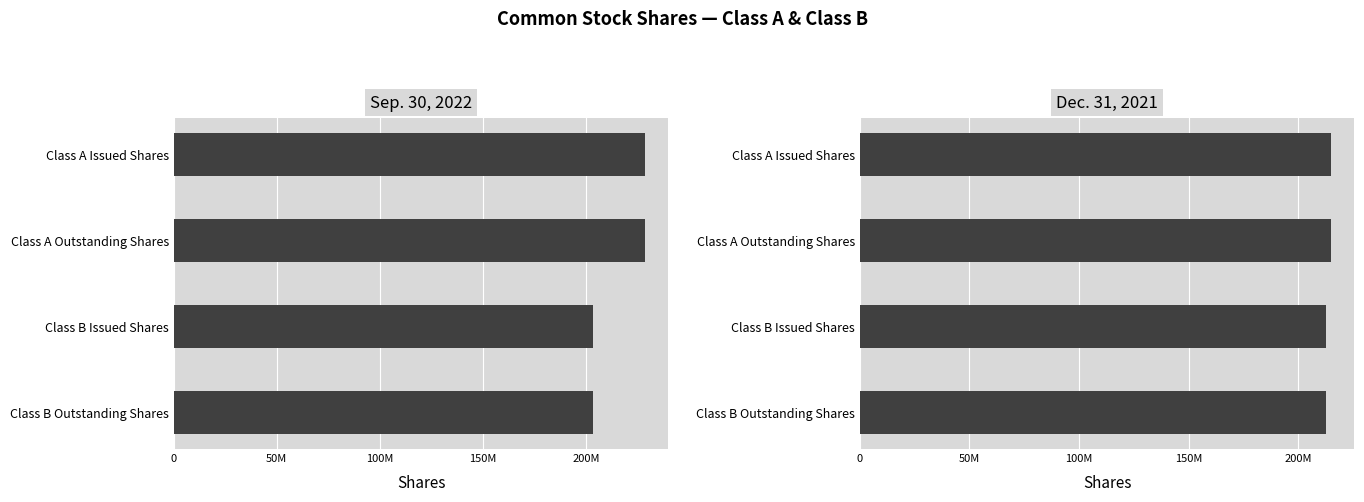

What is the sum of the Dec. 31, 2021 values at Class B Issued Shares and Class B Outstanding Shares?

425503954